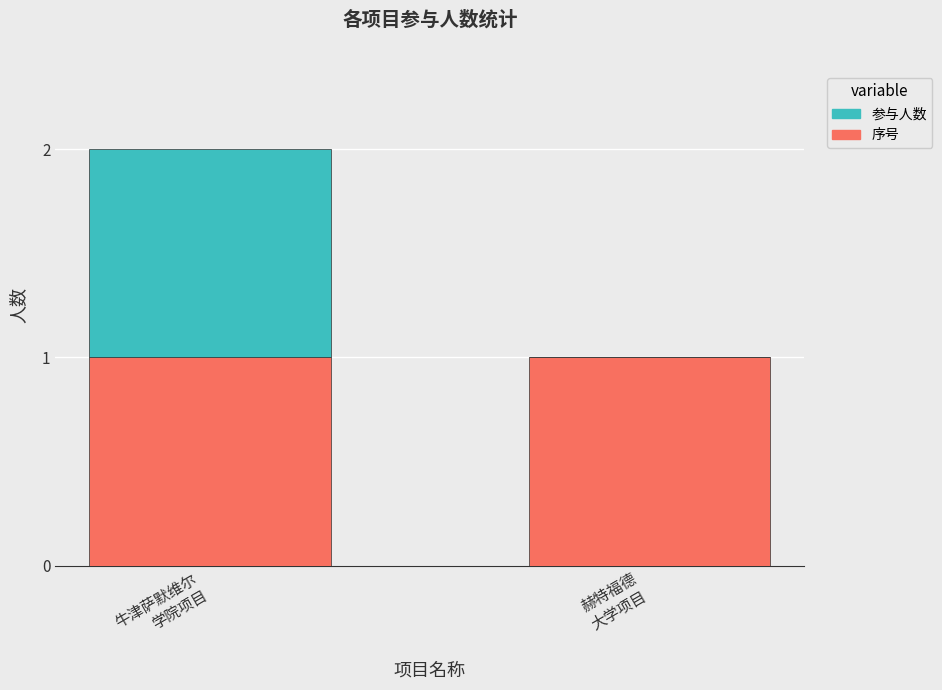

Are the bars grouped side by side (vs. stacked)?

No